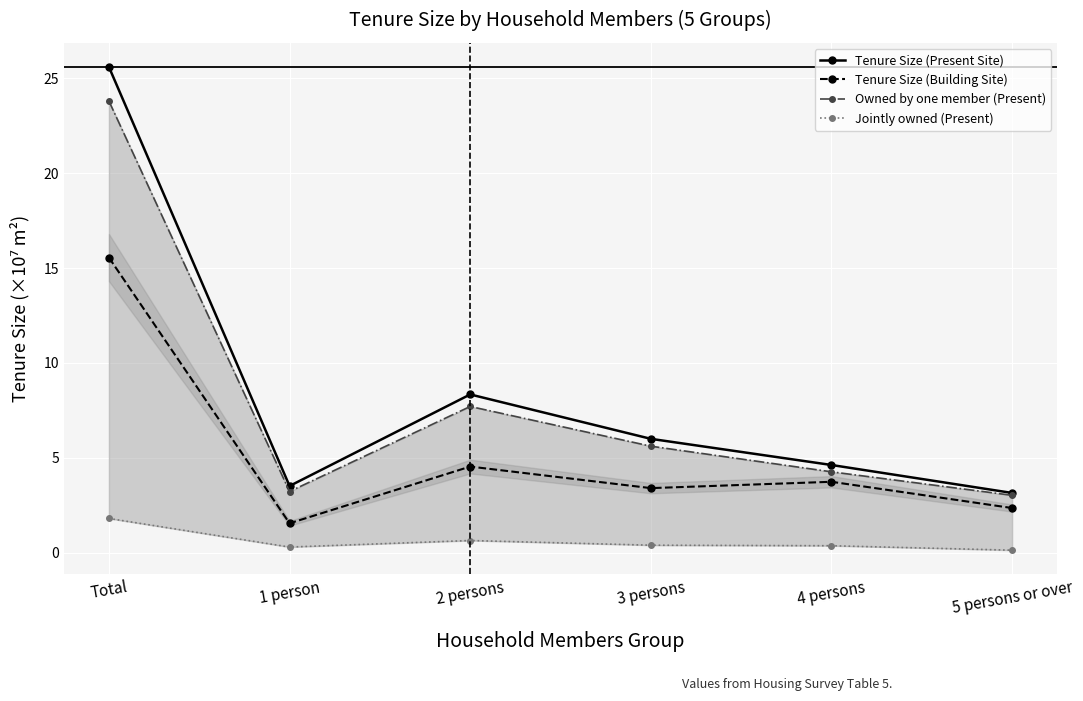

True or false: Tenure Size (Building Site) has more than 2 interior local peaks.

False